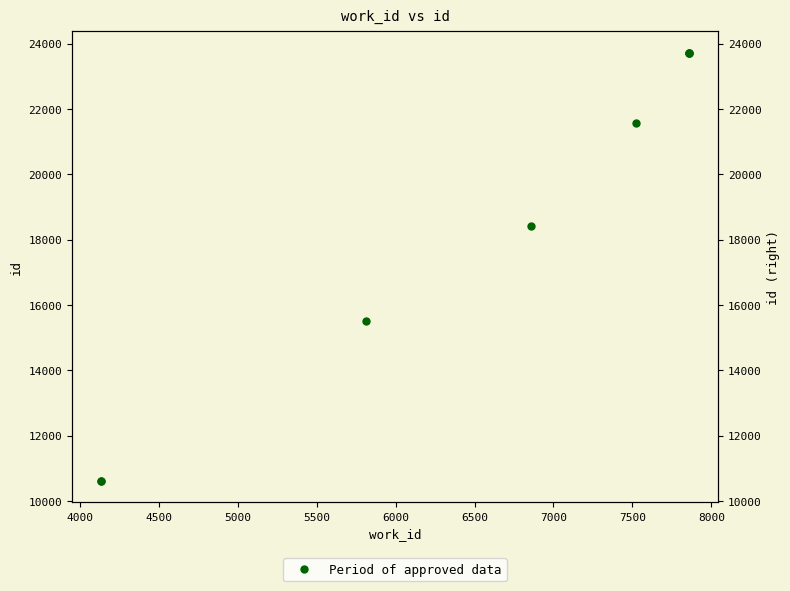

How many values exceed 21579?

3